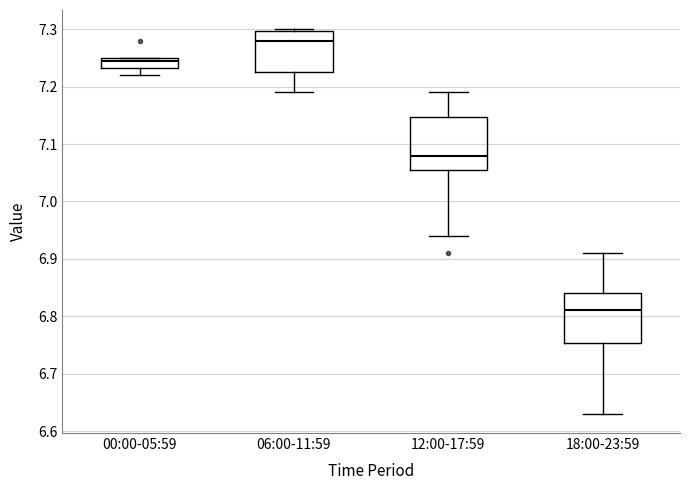

Where does the median line of the box for 12:00-17:59 sit on the y-axis? The values are not printed on the chart, so give them approximately, as read against the axis.

7.08